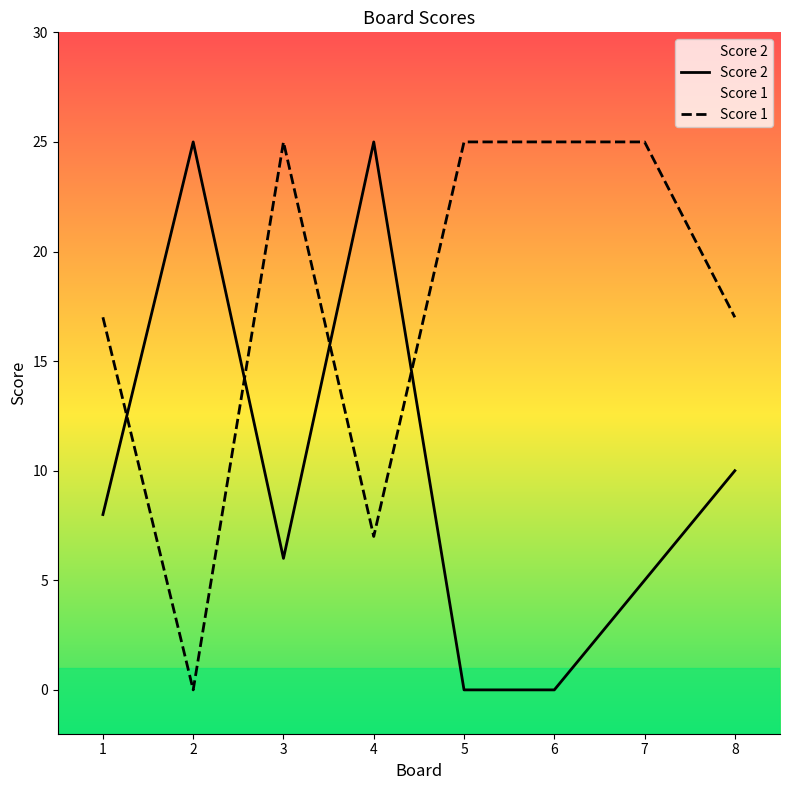

How many data points in Score 1 are less than 25?

4